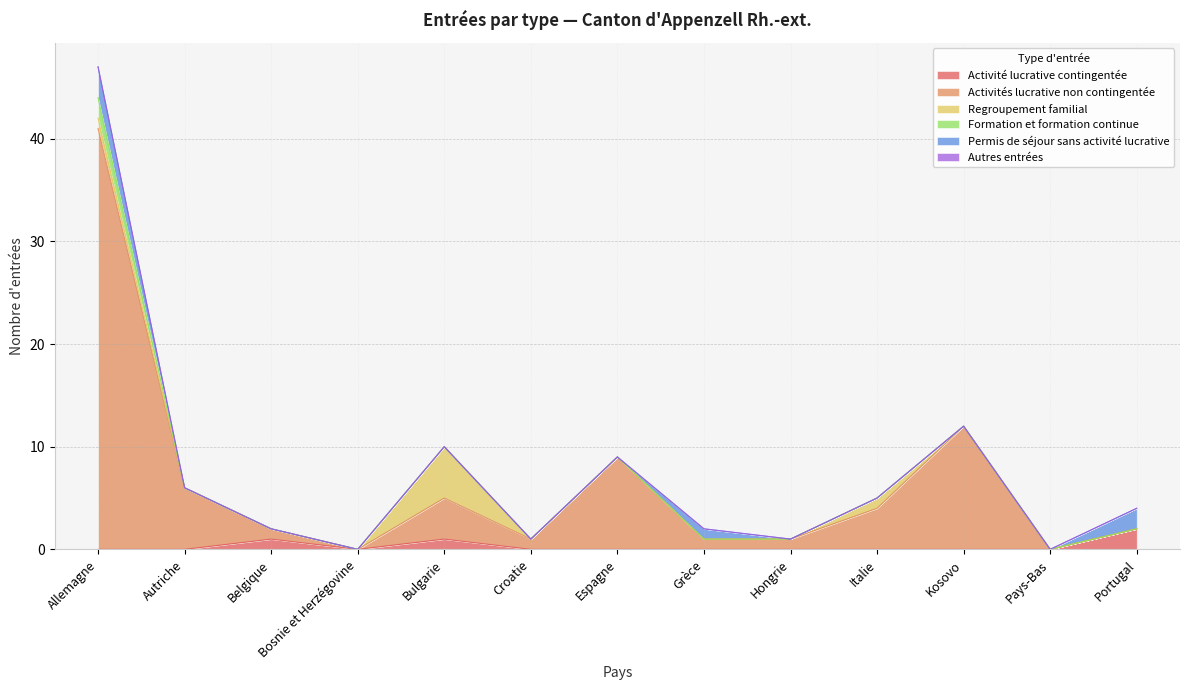

What is the difference between the maximum and minimum values in the Regroupement familial series?

5